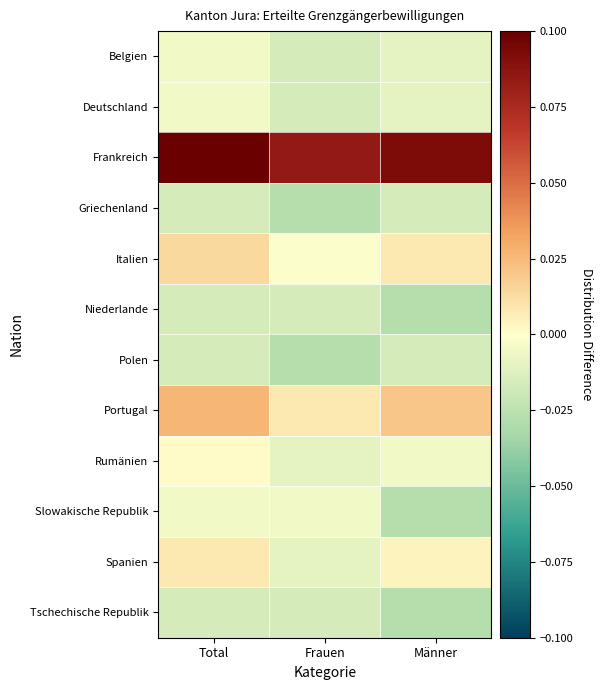

Between Total and Frauen, which is larger?

Total